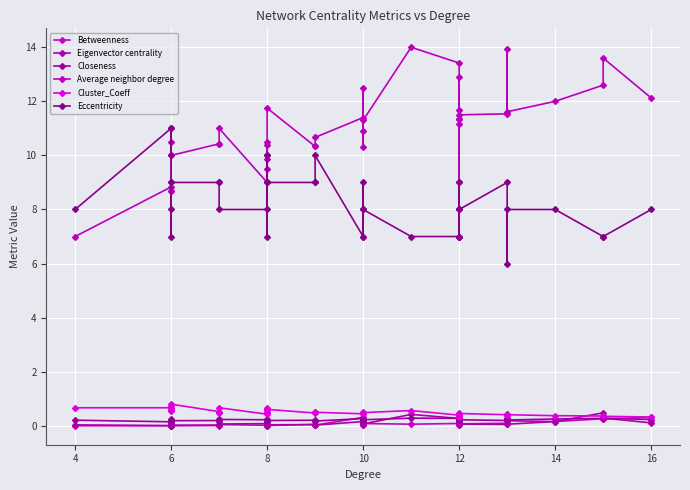

How many values in the Average neighbor degree series are below 11?

20